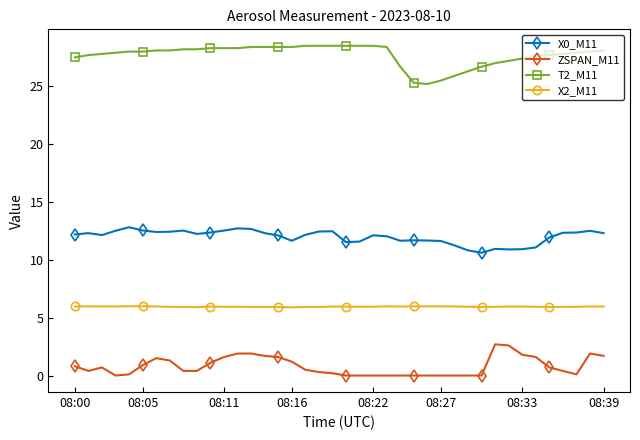

Rank the series by their maximum value, from lowest to highest.

ZSPAN_M11, X2_M11, X0_M11, T2_M11